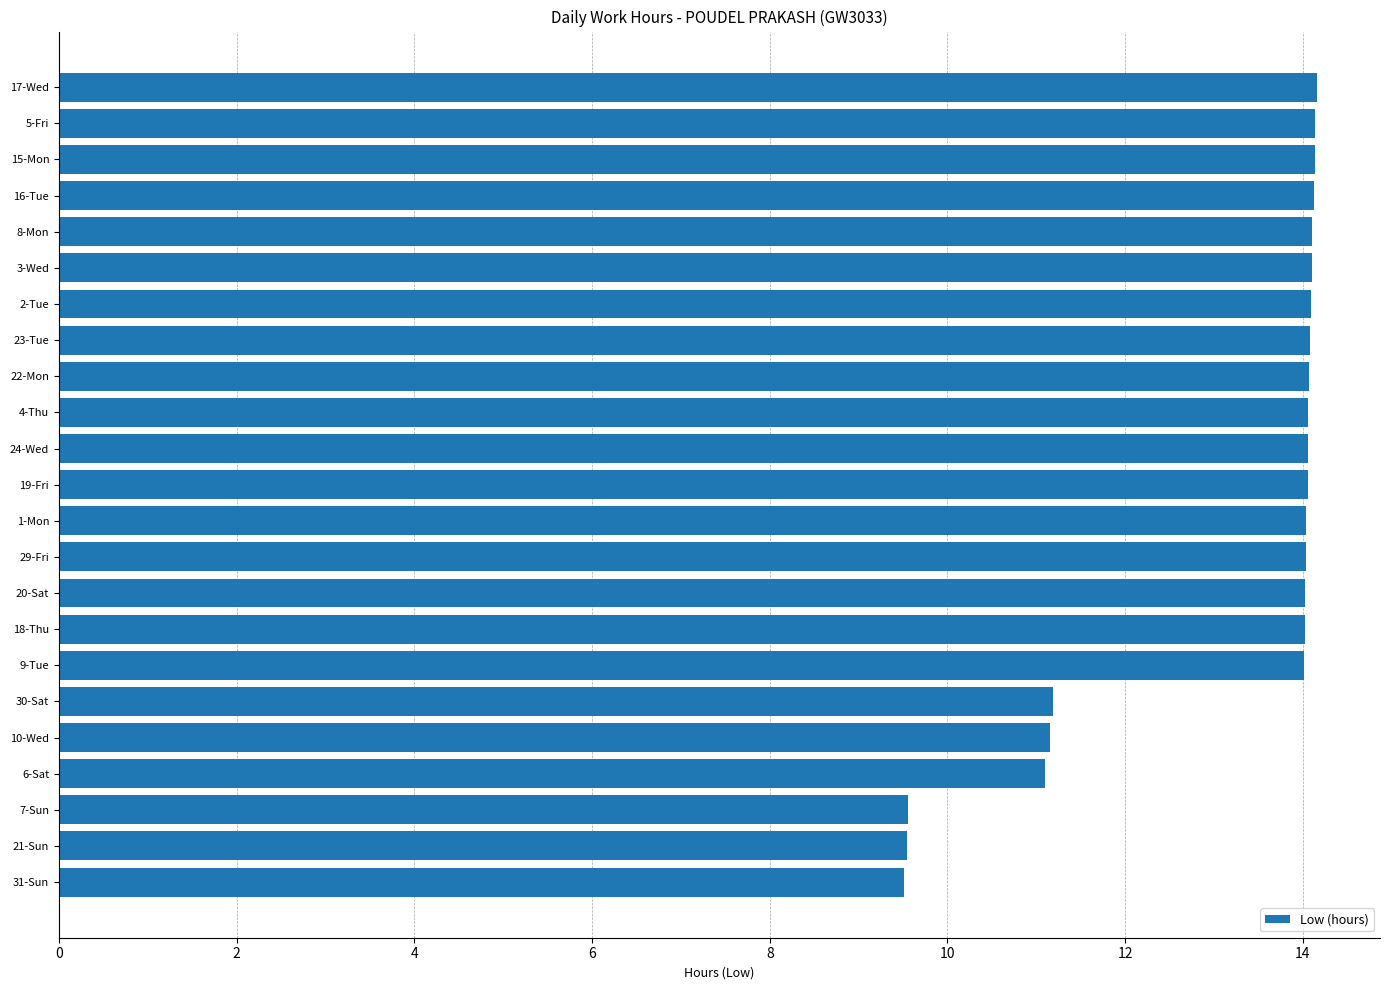

Approximately how many times larger is the value at 23-Tue compared to 24-Wed?

1.0